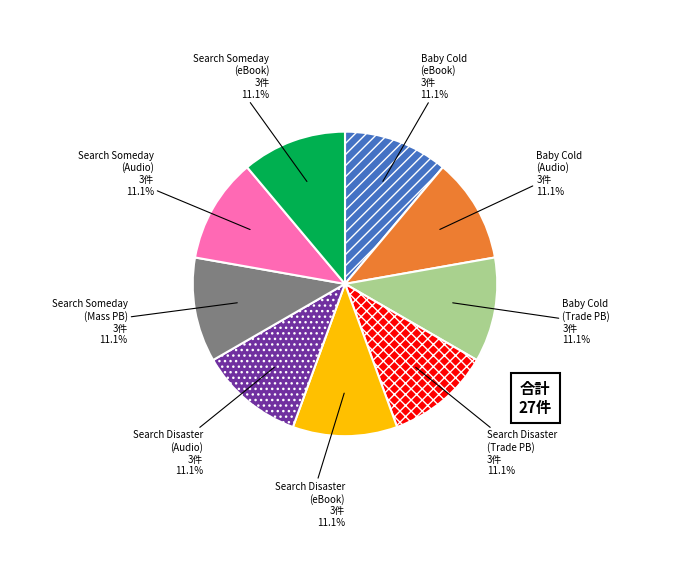

Count the number of slices in the pie.

9